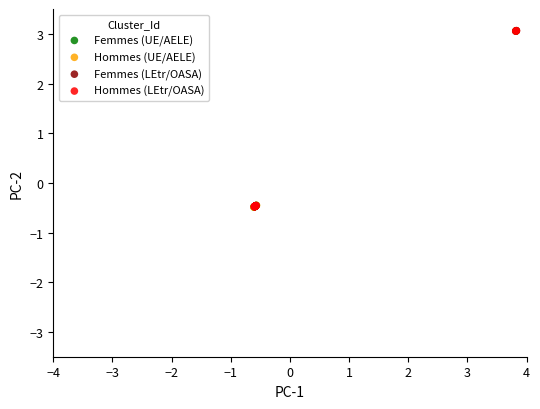

What are all the series names shown in the legend?

Femmes (UE/AELE), Hommes (UE/AELE), Femmes (LEtr/OASA), Hommes (LEtr/OASA)